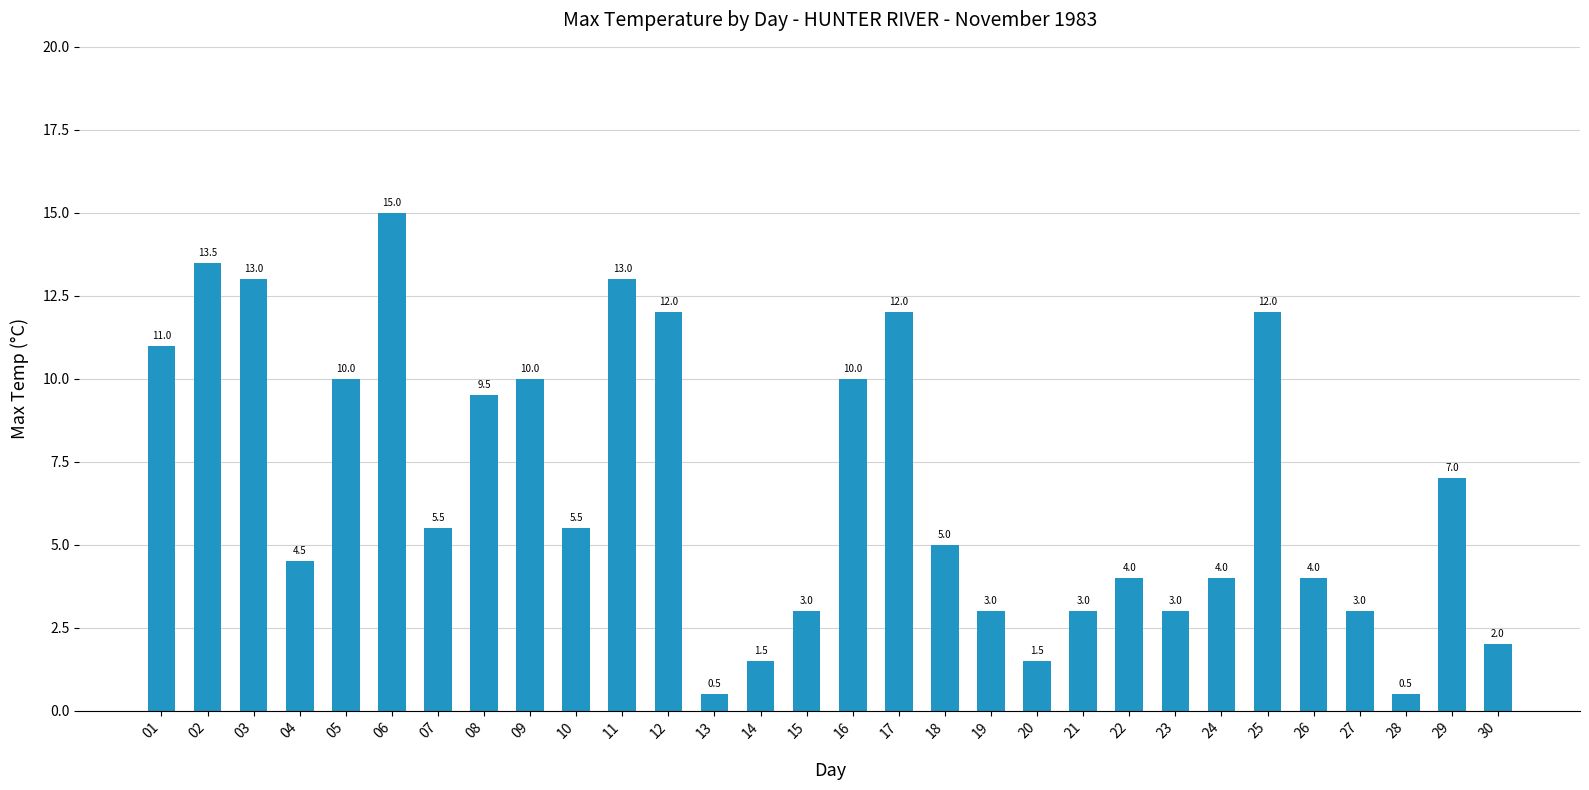

Between 22 and 17, which is larger?

17